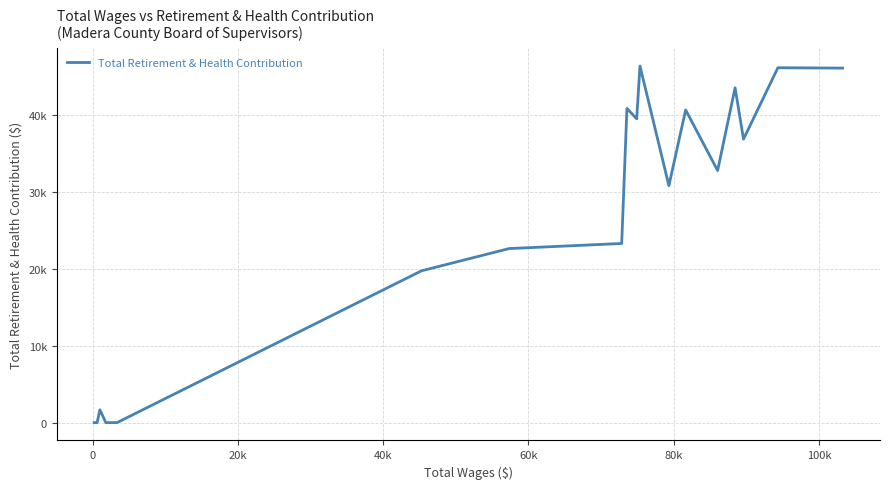

How many lines are shown in the chart?

1